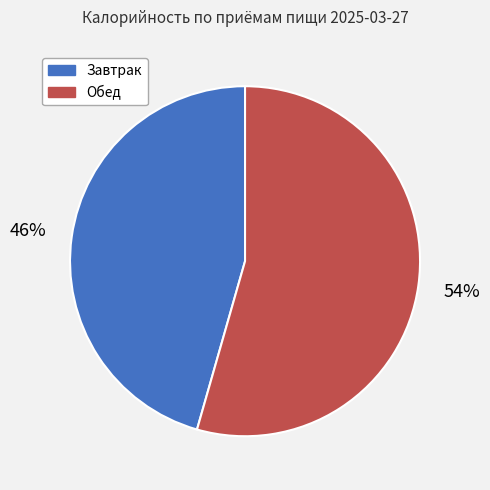

The Обед slice represents 54% of the pie. True or false?

True